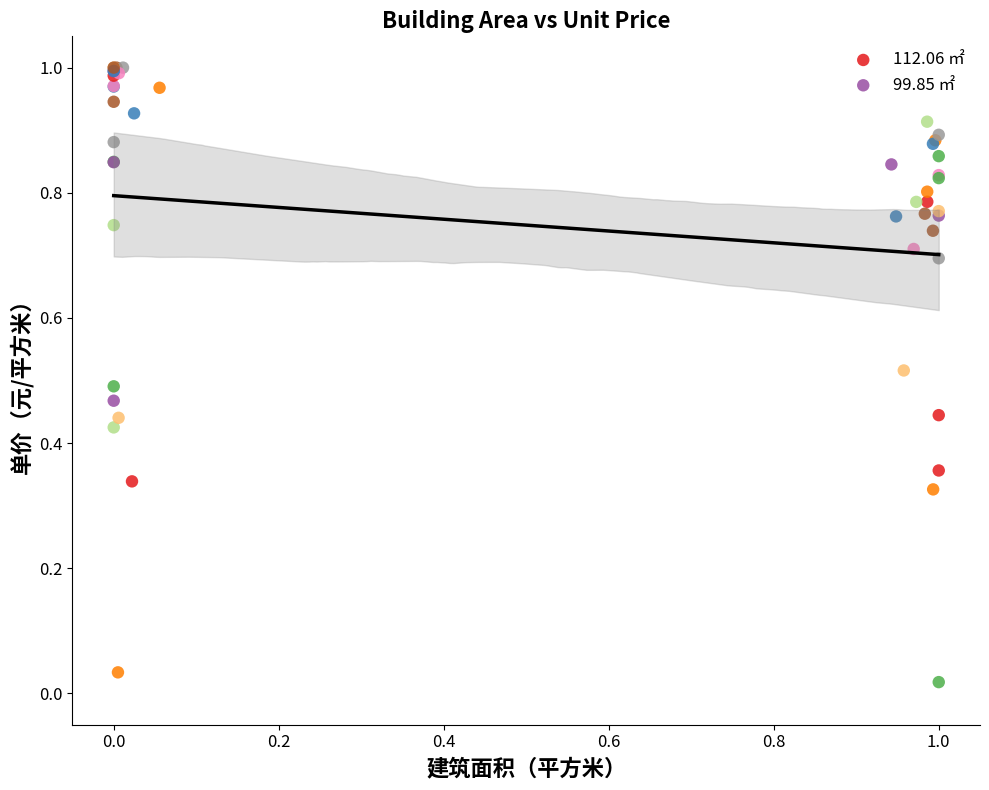

Which series has the largest Y range (max minus min)?

99.85 ㎡